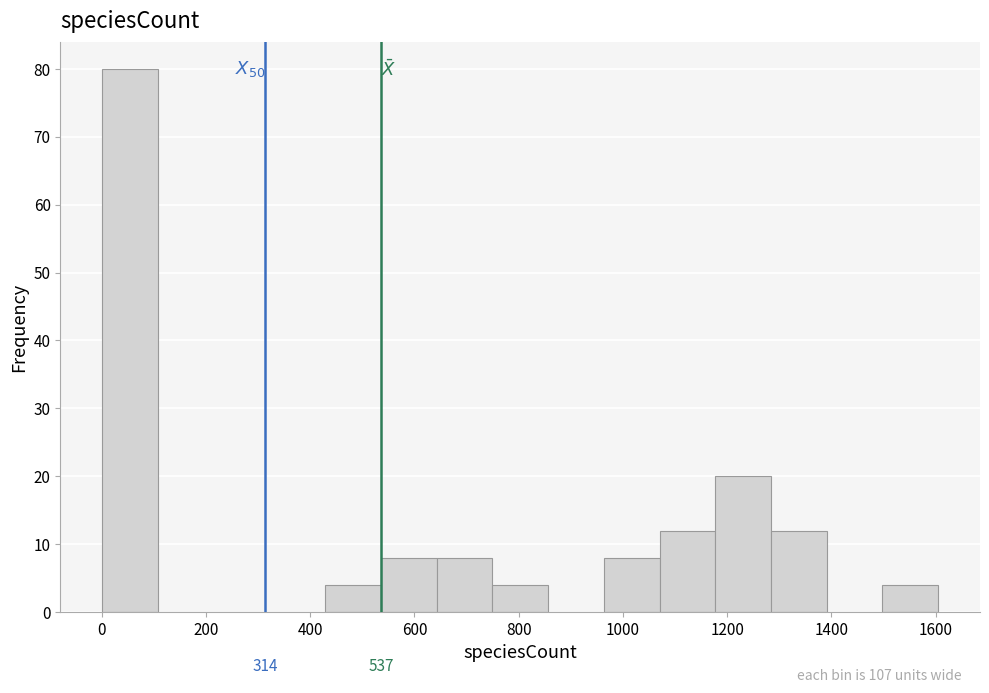

Which range on the x-axis has the tallest bar?

0 to 100